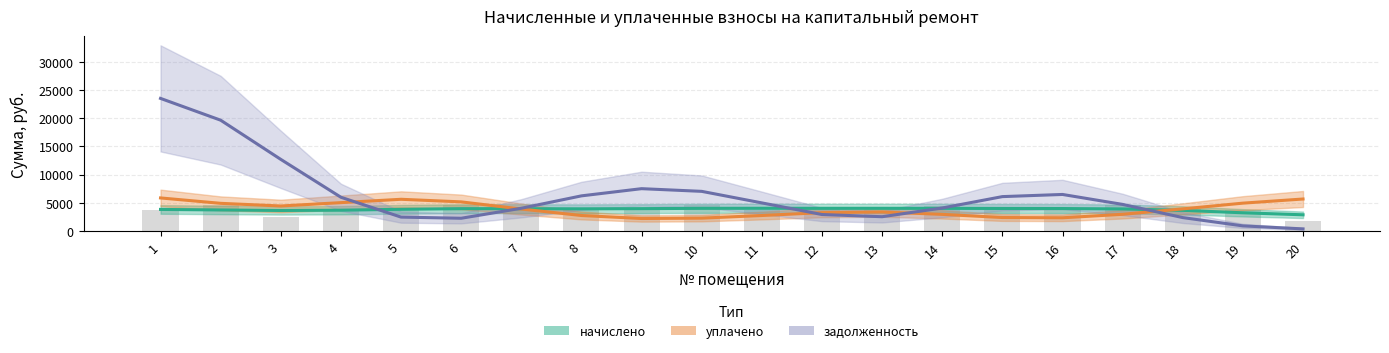

Is it true that начислено equals 1852.3 at 7?

False